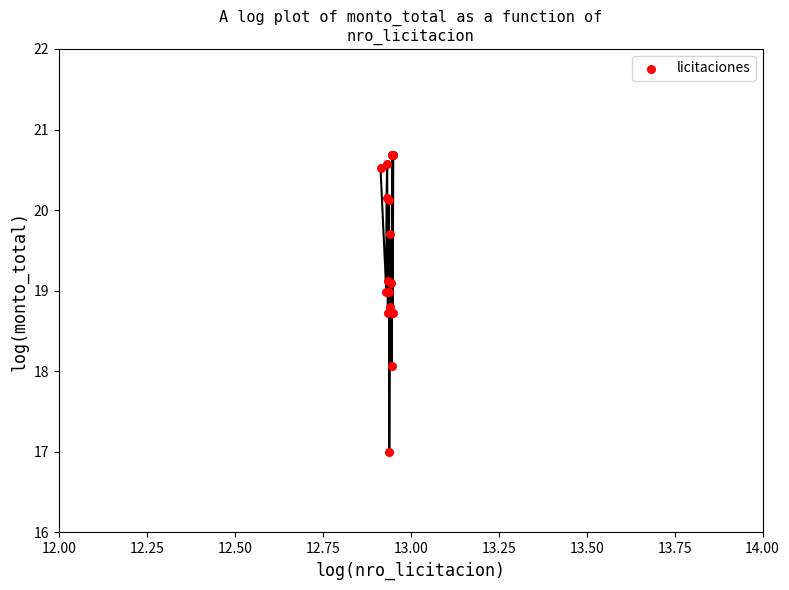

What Y value in the scatter plot is closest to 18?

18.1